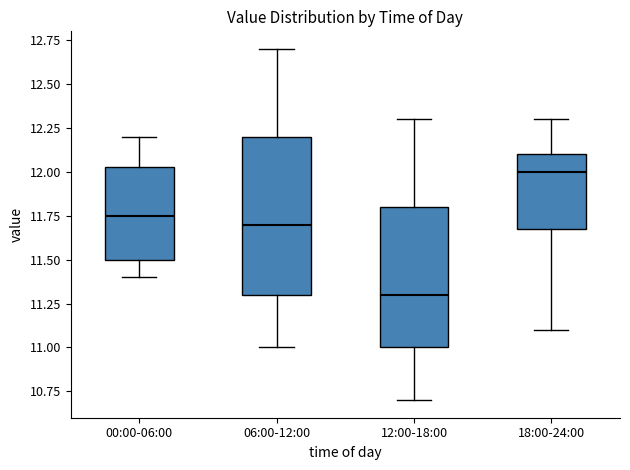

Where does the lower whisker of the box for 00:00-06:00 end on the y-axis? The values are not printed on the chart, so give them approximately, as read against the axis.

11.40